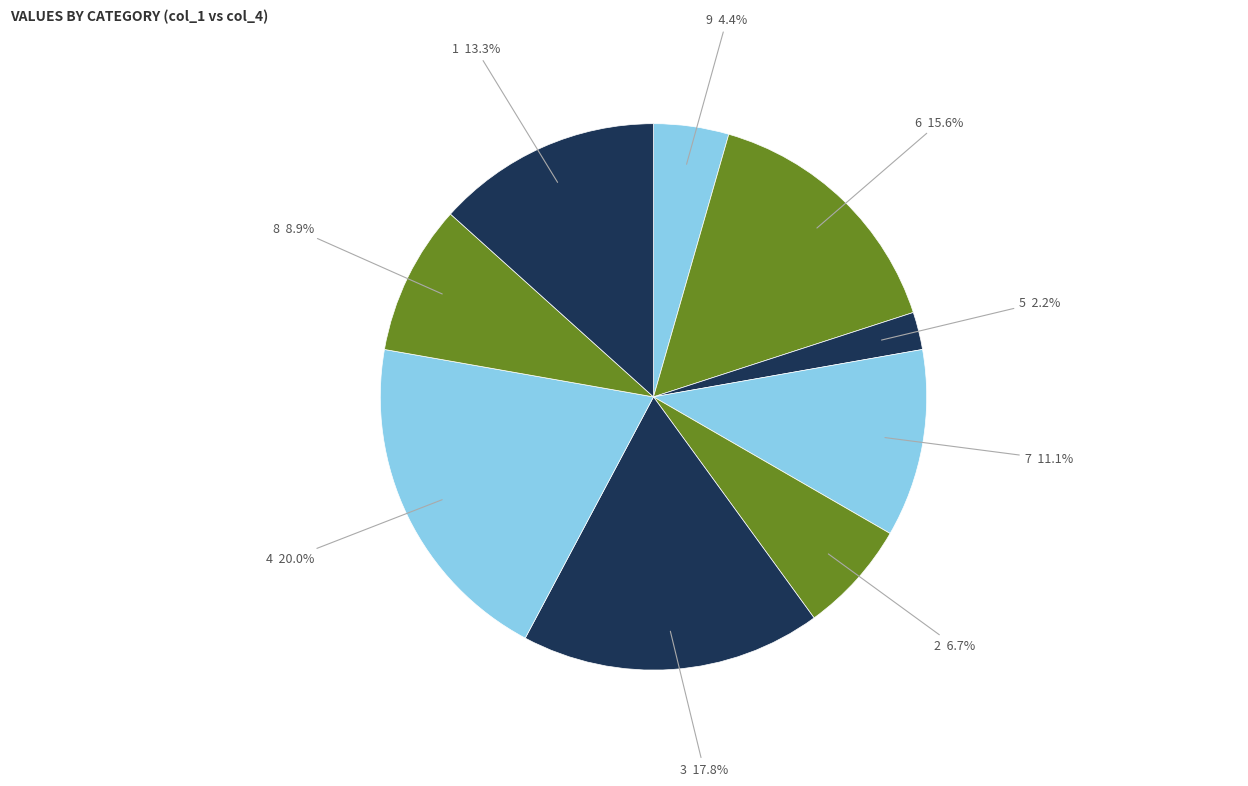

To the nearest percent, what is the average slice percentage?

11%